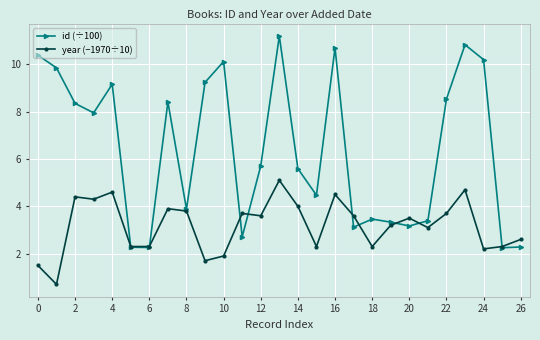

Rank the series by their maximum value, from lowest to highest.

year (−1970÷10), id (÷100)